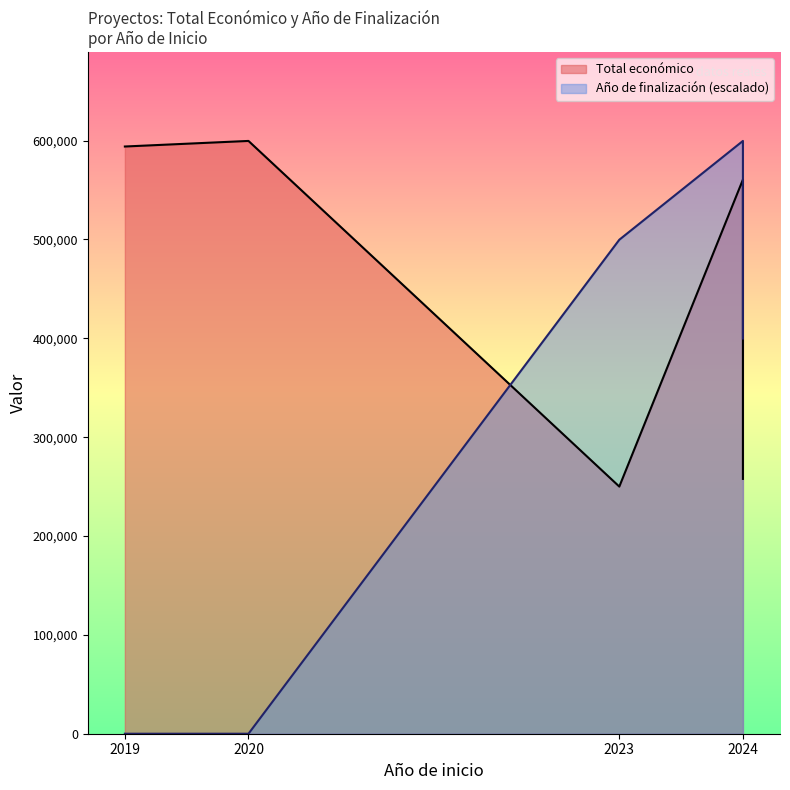

What is the difference between the Total económico line values at 2024 and 2019?

336221.0